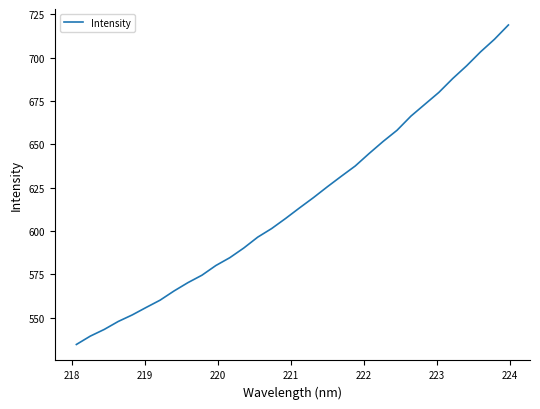

What is the greatest value displayed?

718.8